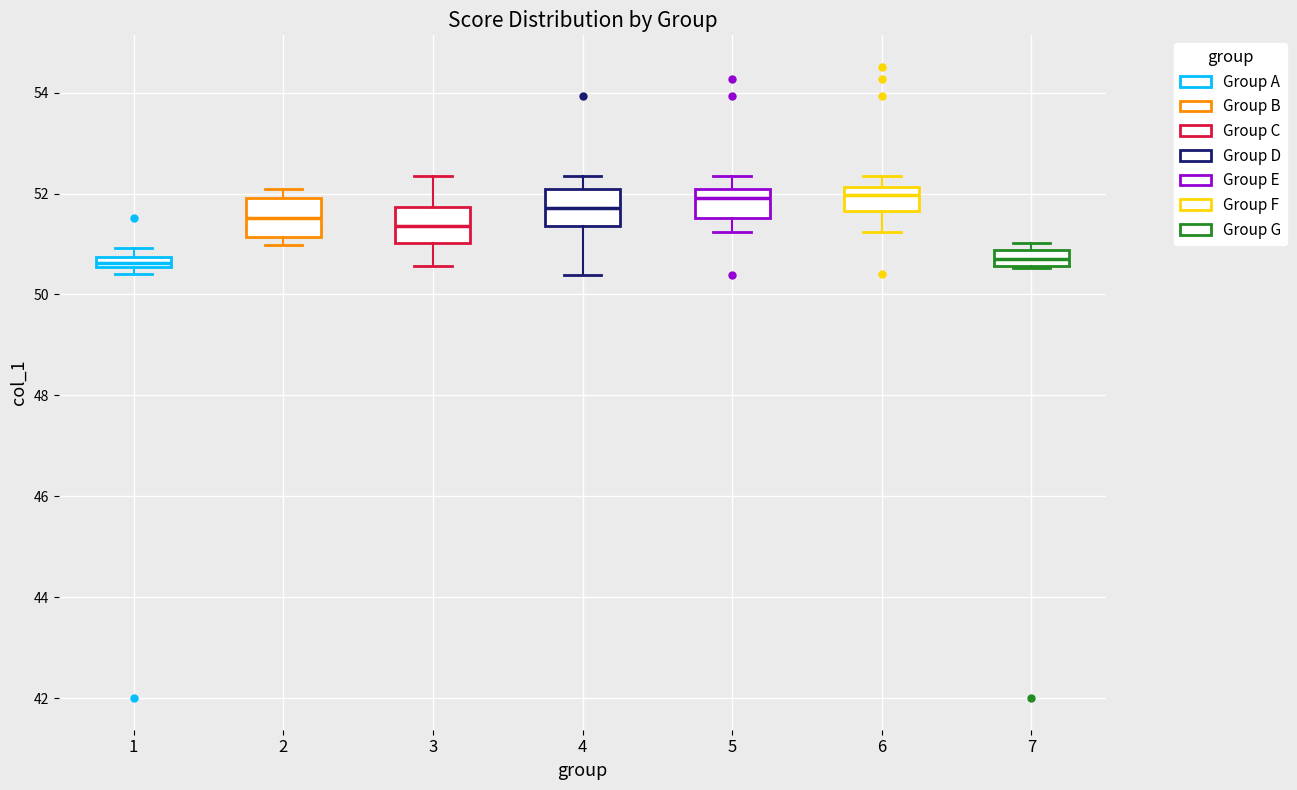

Where does the lower whisker of the box at x = 6 end on the y-axis? The values are not printed on the chart, so give them approximately, as read against the axis.

51.2